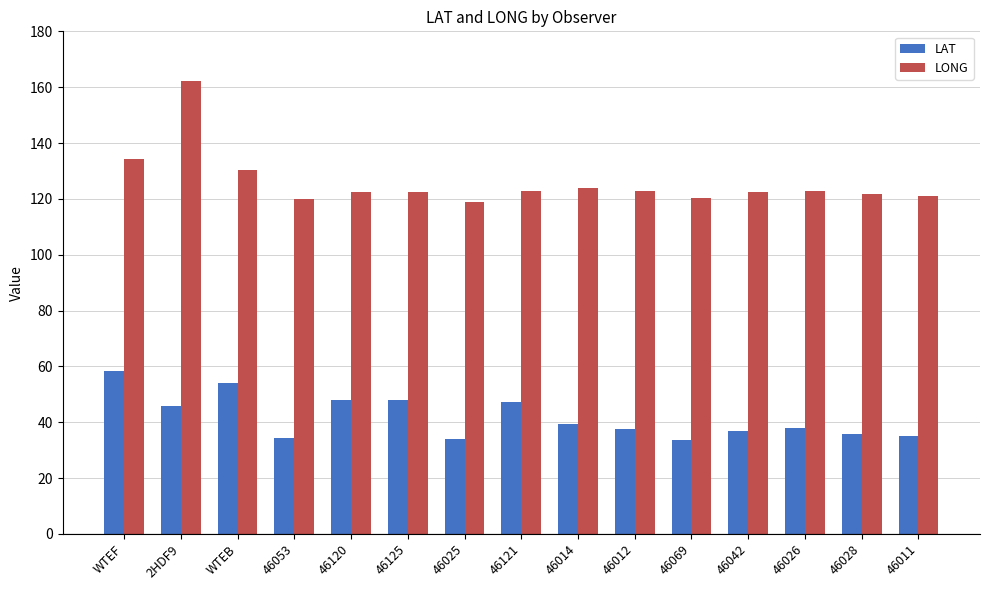

The LAT series shows 47.3 at 46121. True or false?

True